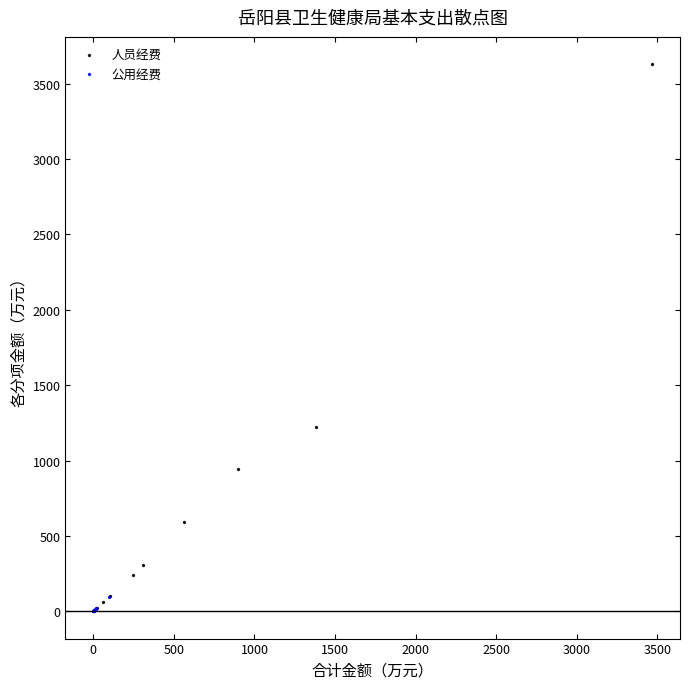

What are all the series names shown in the legend?

人员经费, 公用经费